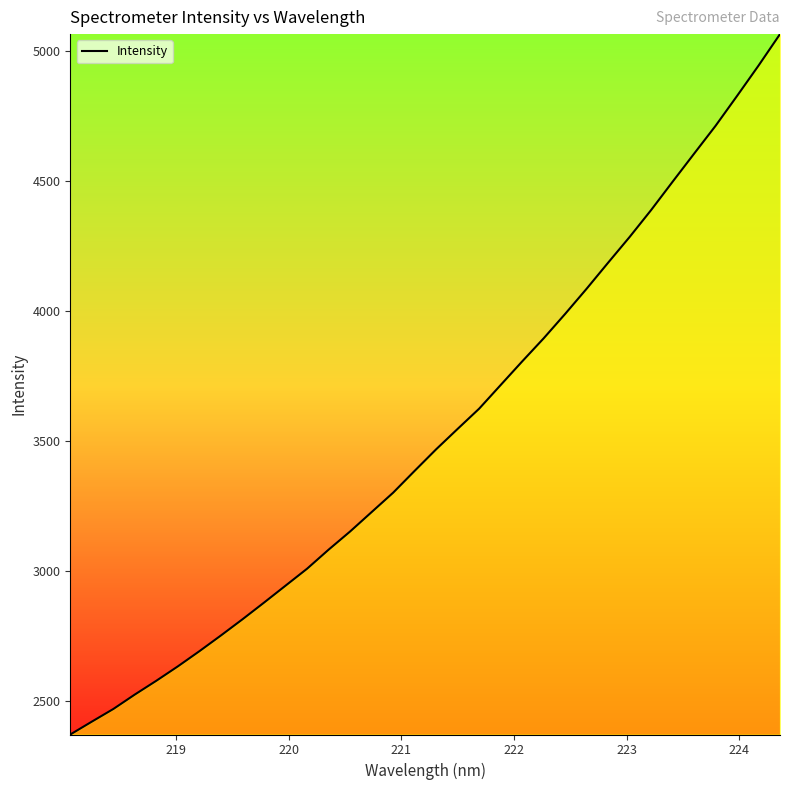

True or false: the data has more than 2 interior local peaks.

False